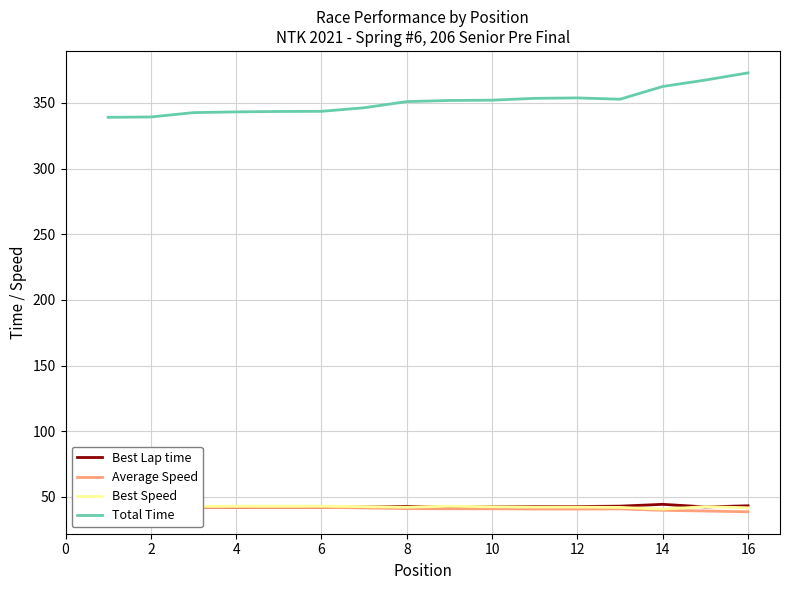

Is this an area chart (filled region under the line)?

No